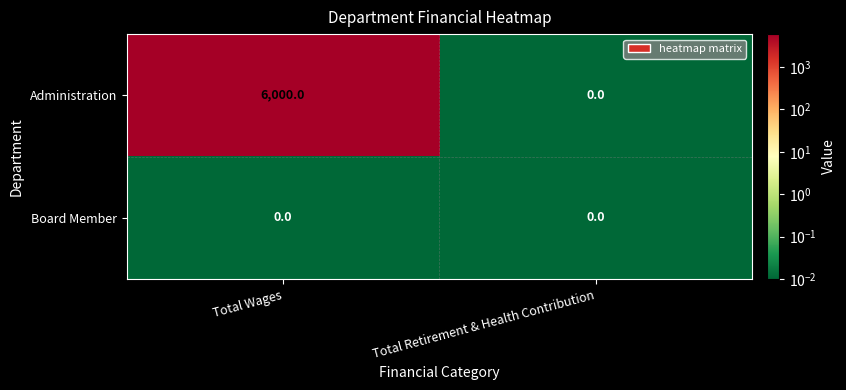

Which series has the largest total across all categories?

Administration